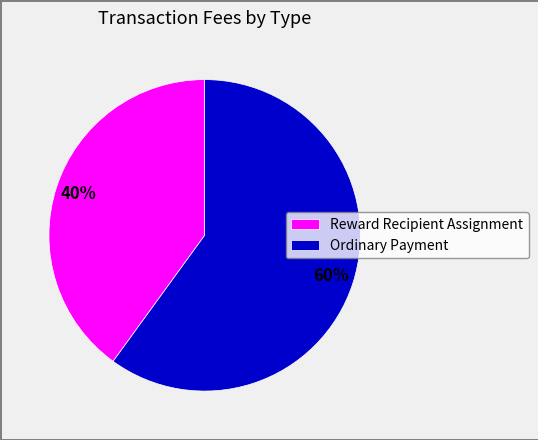

To the nearest percent, what percentage of the pie is Ordinary Payment?

60%